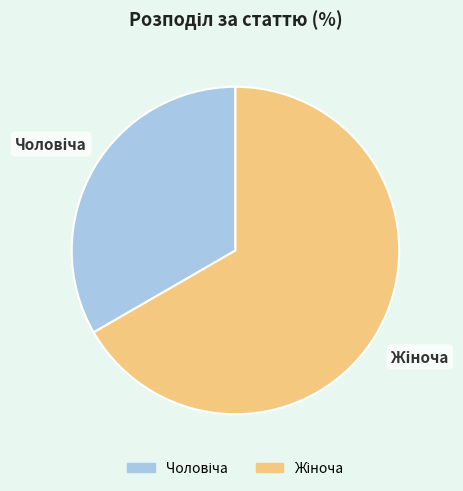

Does any single category account for the majority?

Yes